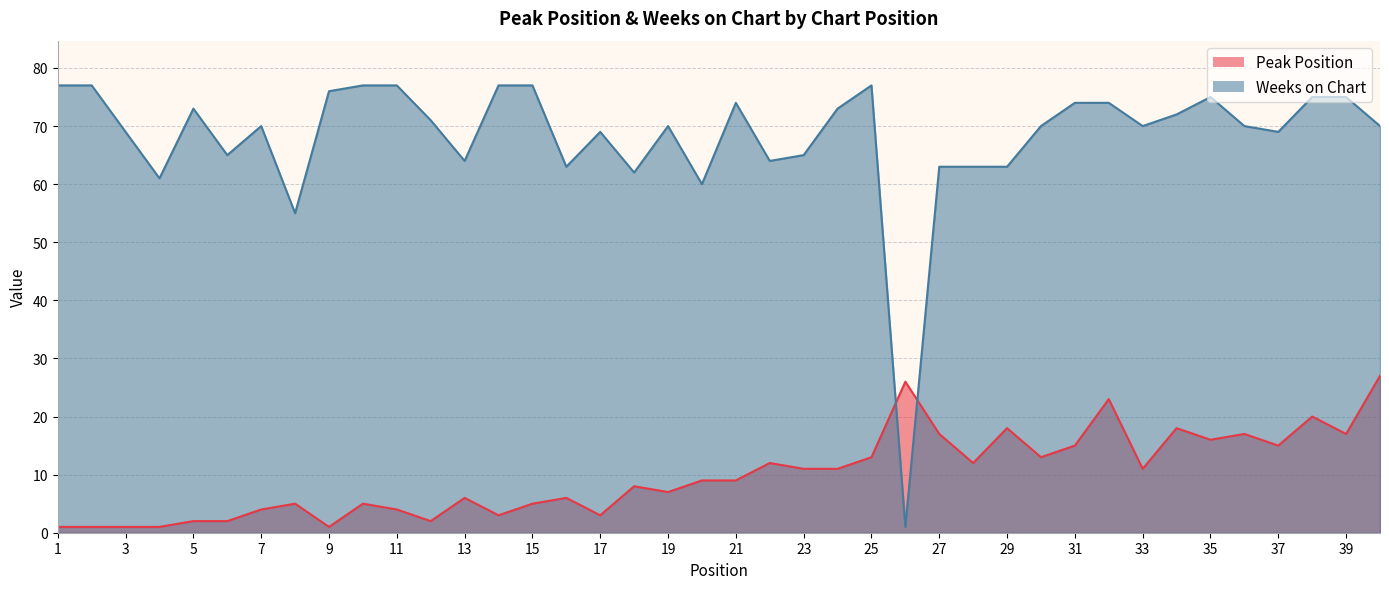

Which series changed the most between 6 and 39?

Peak Position